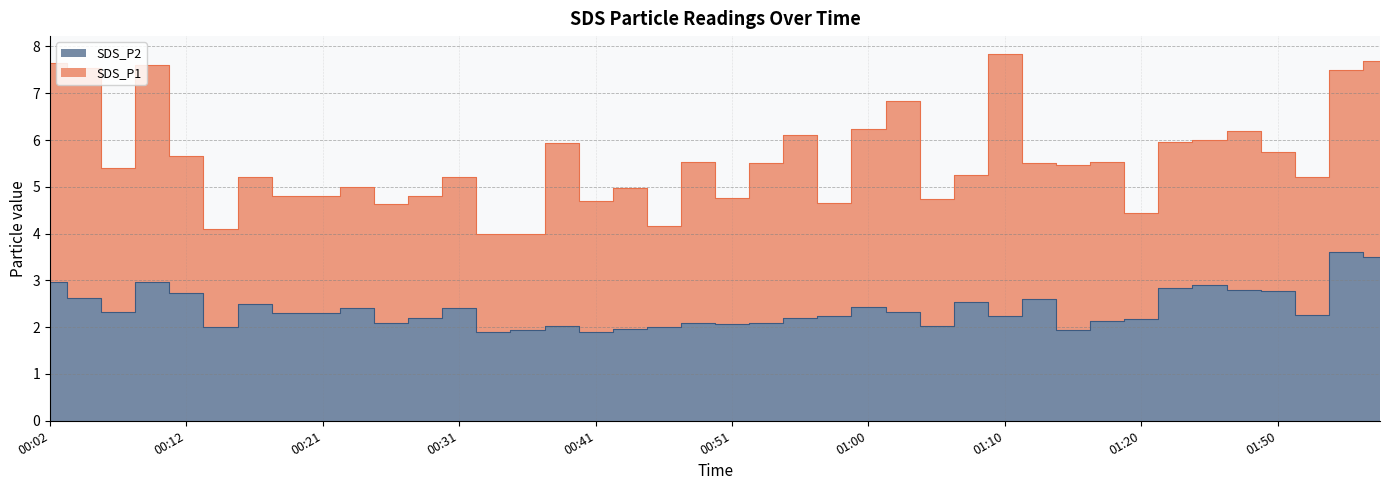

How many values are below 2?

5